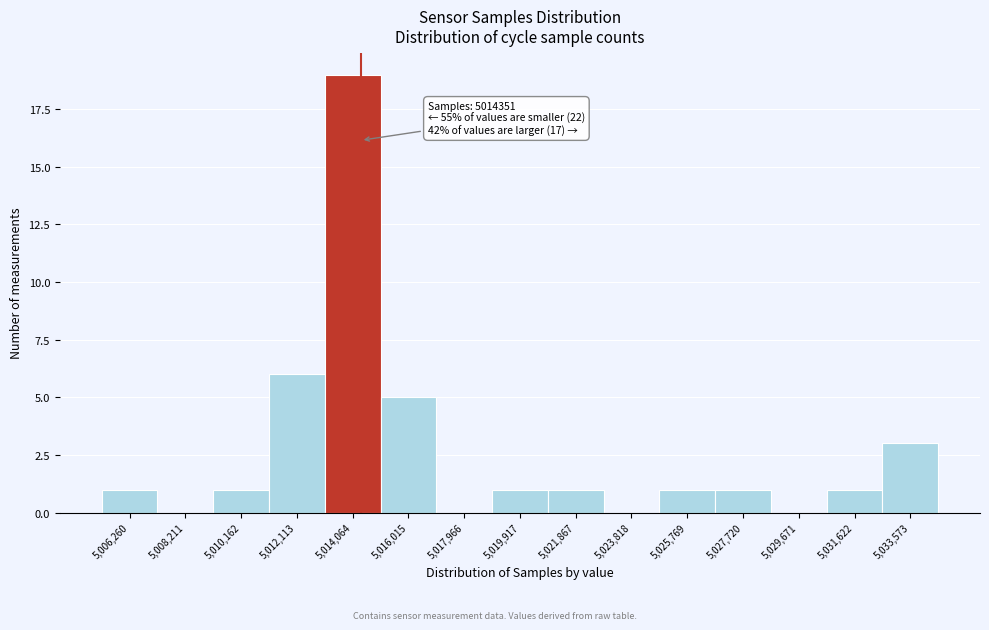

Over which range of the x-axis is the bar tallest?

5013000 to 5015000